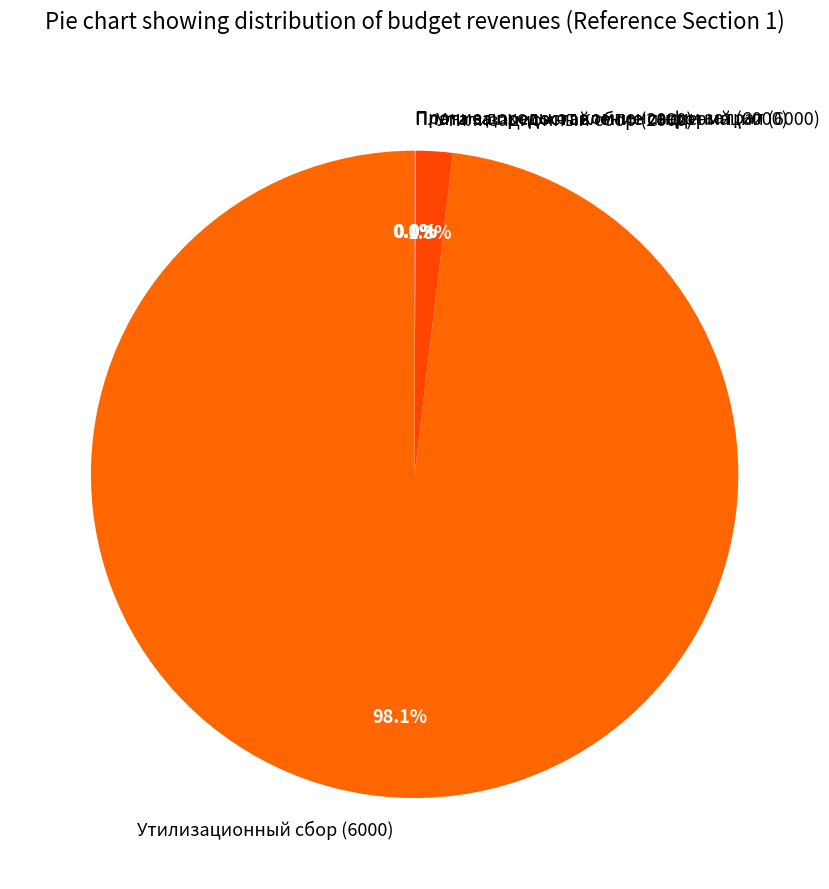

What is the majority slice?

Утилизационный сбор (6000)